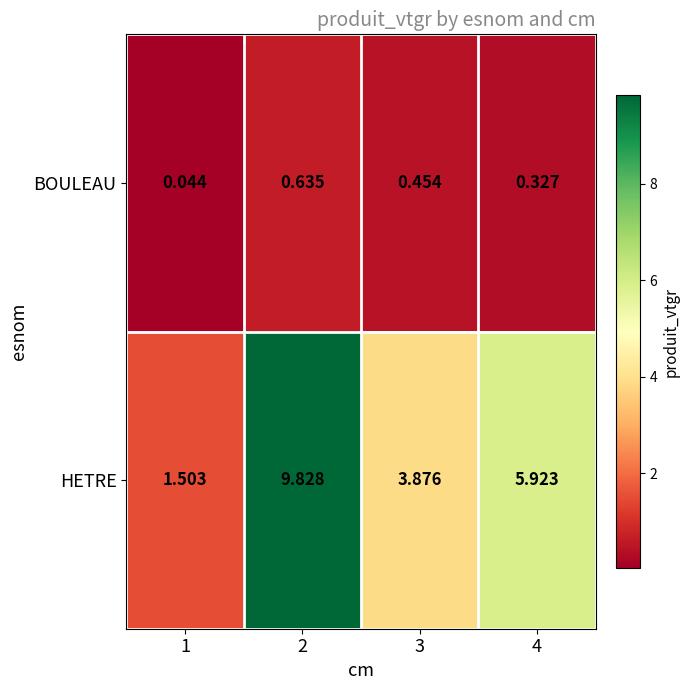

How many series are shown in this chart?

2